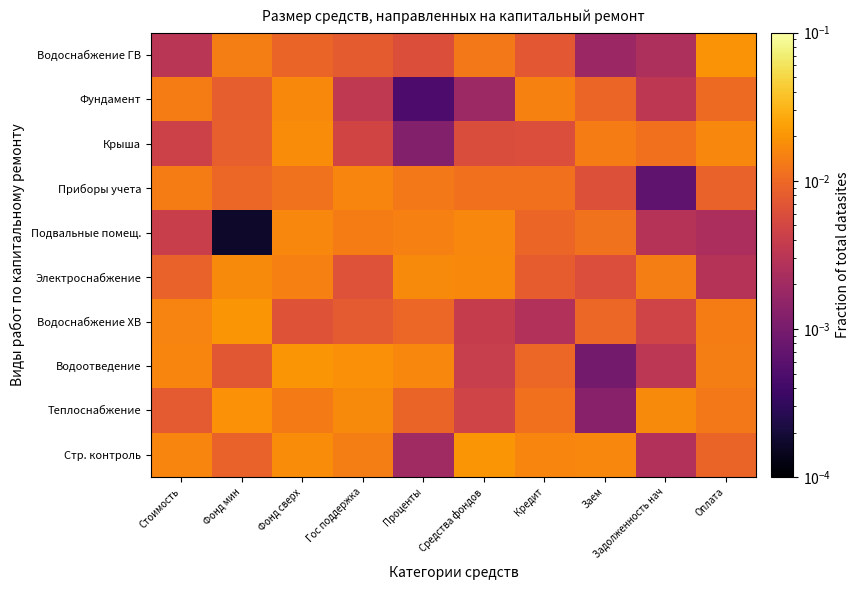

Reading right to left, list all the values displayed in this chart.

Стр. контроль: Оплата=0.0	Задолженность нач=0.0	Заем=0.0	Кредит=0.0	Средства фондов=0.0	Проценты=0.0	Гос поддержка=0.0	Фонд сверх=0.0	Фонд мин=0.0	Стоимость=0.0
Теплоснабжение: Оплата=0.0	Задолженность нач=0.0	Заем=0.0	Кредит=0.0	Средства фондов=0.0	Проценты=0.0	Гос поддержка=0.0	Фонд сверх=0.0	Фонд мин=0.0	Стоимость=0.0
Водоотведение: Оплата=0.0	Задолженность нач=0.0	Заем=0.0	Кредит=0.0	Средства фондов=0.0	Проценты=0.0	Гос поддержка=0.0	Фонд сверх=0.0	Фонд мин=0.0	Стоимость=0.0
Водоснабжение ХВ: Оплата=0.0	Задолженность нач=0.0	Заем=0.0	Кредит=0.0	Средства фондов=0.0	Проценты=0.0	Гос поддержка=0.0	Фонд сверх=0.0	Фонд мин=0.0	Стоимость=0.0
Электроснабжение: Оплата=0.0	Задолженность нач=0.0	Заем=0.0	Кредит=0.0	Средства фондов=0.0	Проценты=0.0	Гос поддержка=0.0	Фонд сверх=0.0	Фонд мин=0.0	Стоимость=0.0
Подвальные помещ.: Оплата=0.0	Задолженность нач=0.0	Заем=0.0	Кредит=0.0	Средства фондов=0.0	Проценты=0.0	Гос поддержка=0.0	Фонд сверх=0.0	Фонд мин=0.0	Стоимость=0.0
Приборы учета: Оплата=0.0	Задолженность нач=0.0	Заем=0.0	Кредит=0.0	Средства фондов=0.0	Проценты=0.0	Гос поддержка=0.0	Фонд сверх=0.0	Фонд мин=0.0	Стоимость=0.0
Крыша: Оплата=0.0	Задолженность нач=0.0	Заем=0.0	Кредит=0.0	Средства фондов=0.0	Проценты=0.0	Гос поддержка=0.0	Фонд сверх=0.0	Фонд мин=0.0	Стоимость=0.0
Фундамент: Оплата=0.0	Задолженность нач=0.0	Заем=0.0	Кредит=0.0	Средства фондов=0.0	Проценты=0.0	Гос поддержка=0.0	Фонд сверх=0.0	Фонд мин=0.0	Стоимость=0.0
Водоснабжение ГВ: Оплата=0.0	Задолженность нач=0.0	Заем=0.0	Кредит=0.0	Средства фондов=0.0	Проценты=0.0	Гос поддержка=0.0	Фонд сверх=0.0	Фонд мин=0.0	Стоимость=0.0